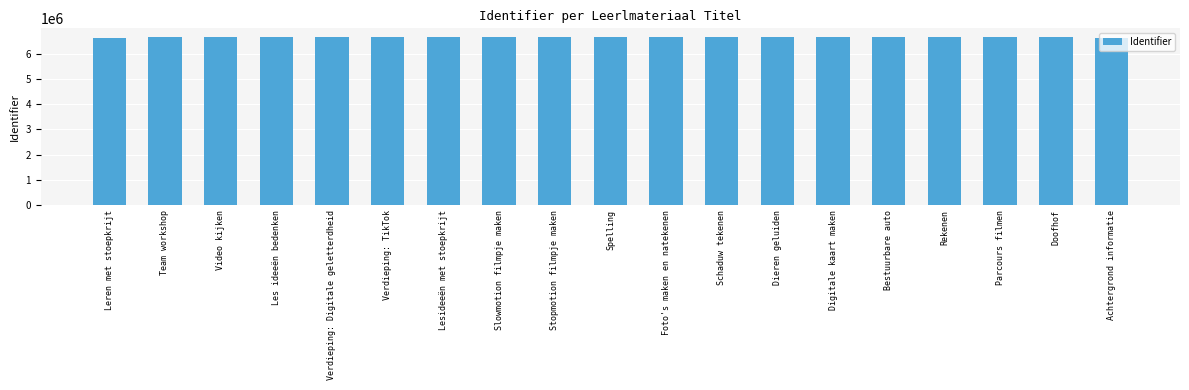

What is the maximum value shown in the chart?

6665041